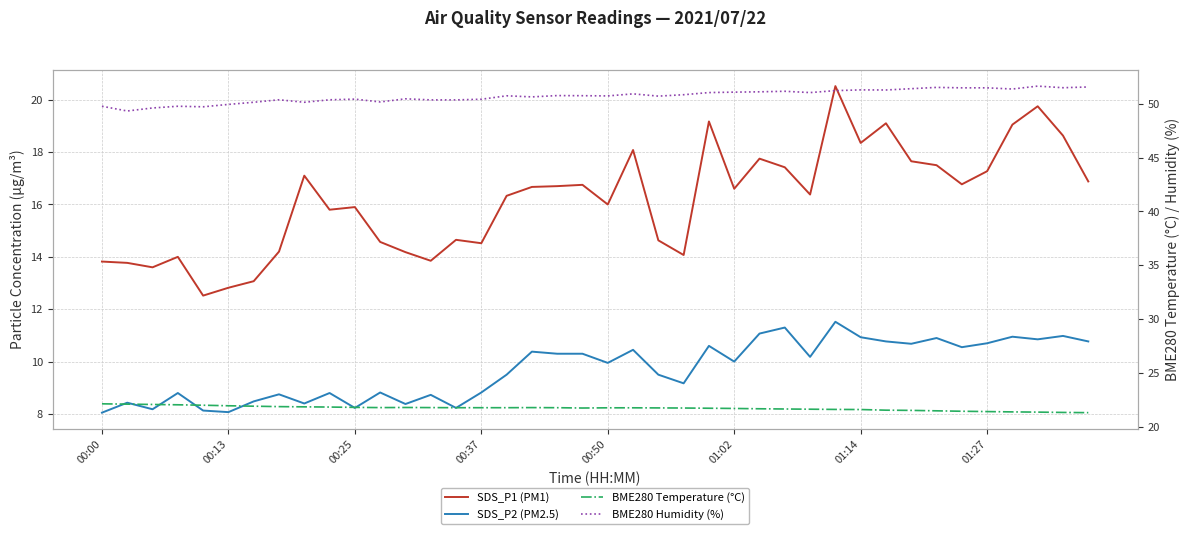

Read the SDS_P1 (PM1) value at 16.

16.3